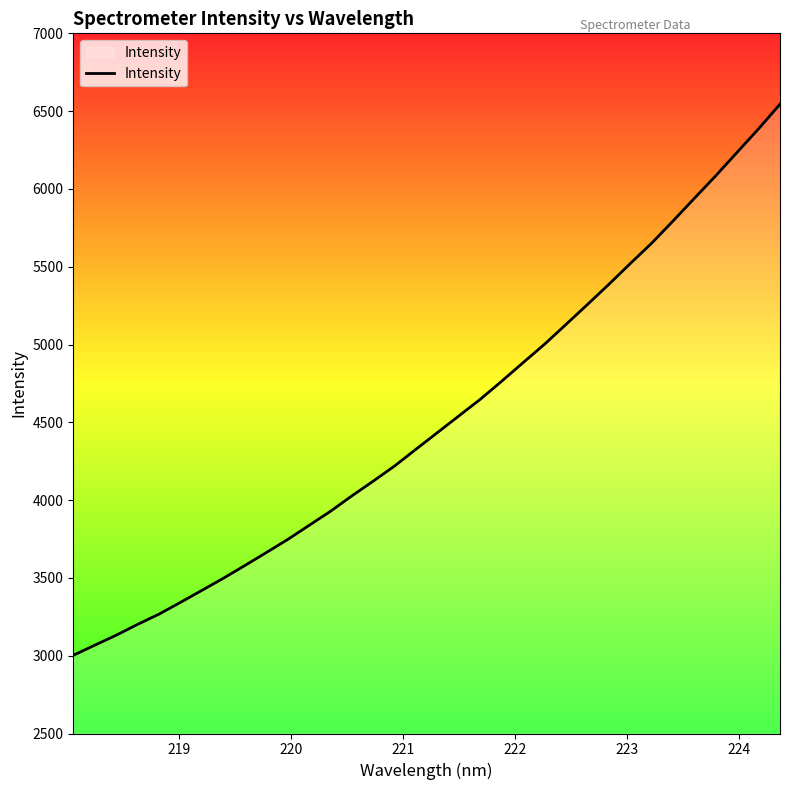

What is the sum of all values?

153590.5